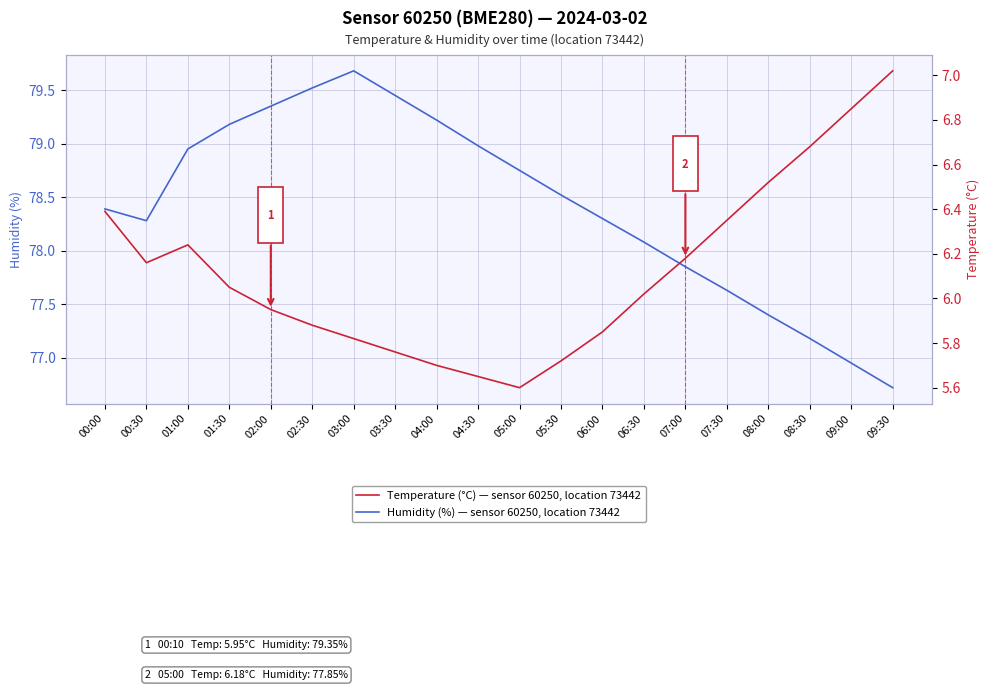

Which series changed the most between 01:00 and 05:00?

Temperature (°C) — sensor 60250, location 73442